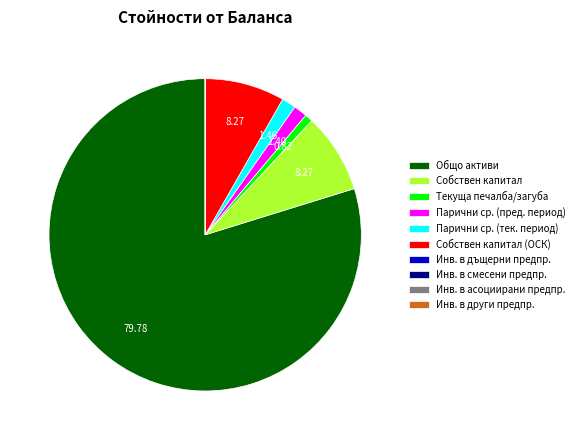

Does Общо активи account for over 50% of the chart?

Yes